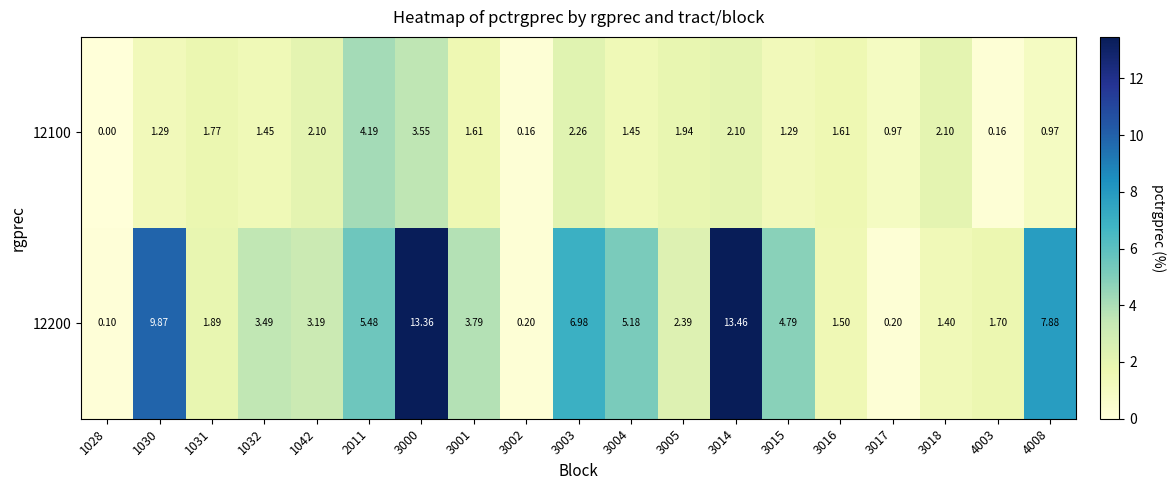

What is the maximum value shown in the chart?

13.5